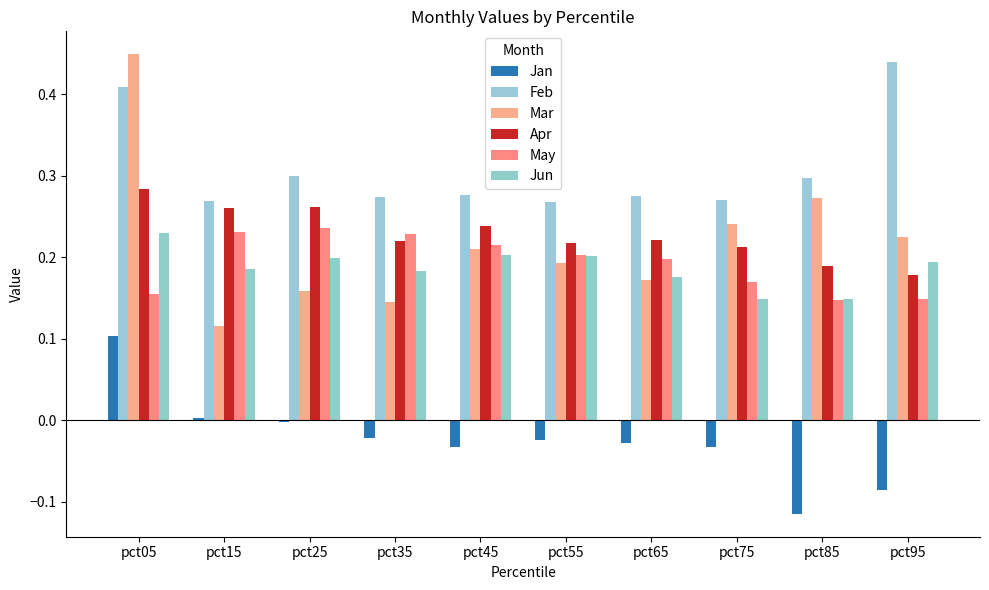

List the labels in order of Mar value, largest first.

pct05, pct85, pct75, pct95, pct45, pct55, pct65, pct25, pct35, pct15